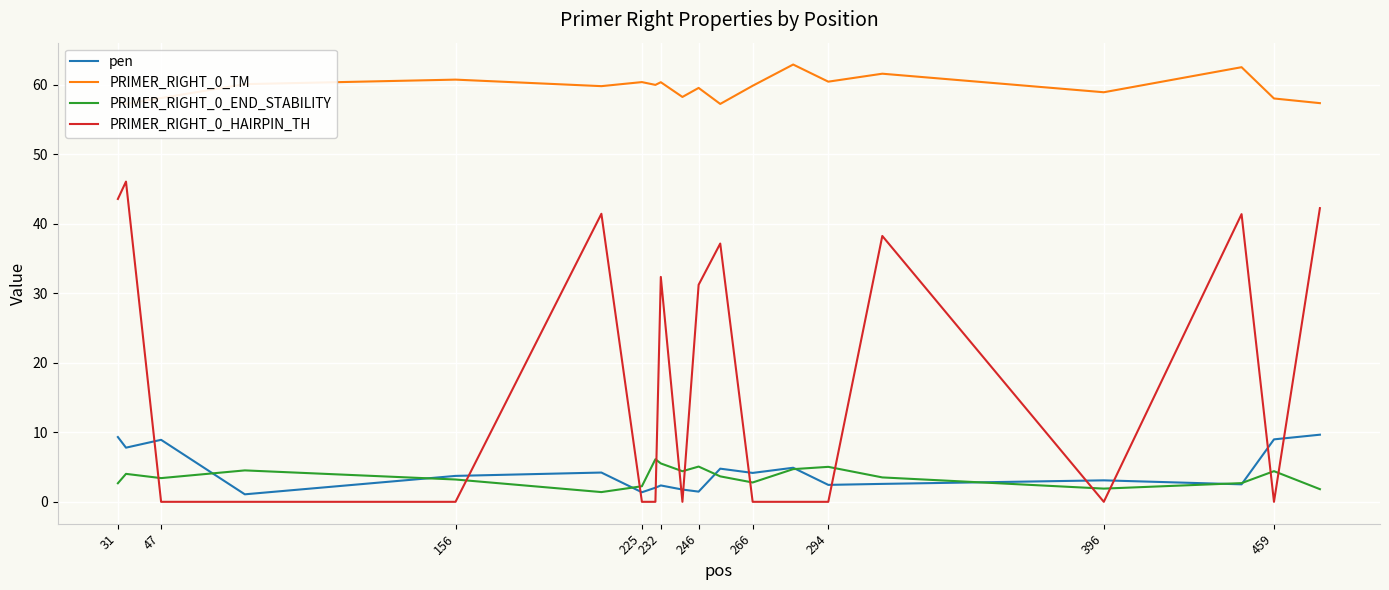

What is the maximum value for PRIMER_RIGHT_0_END_STABILITY?

6.1